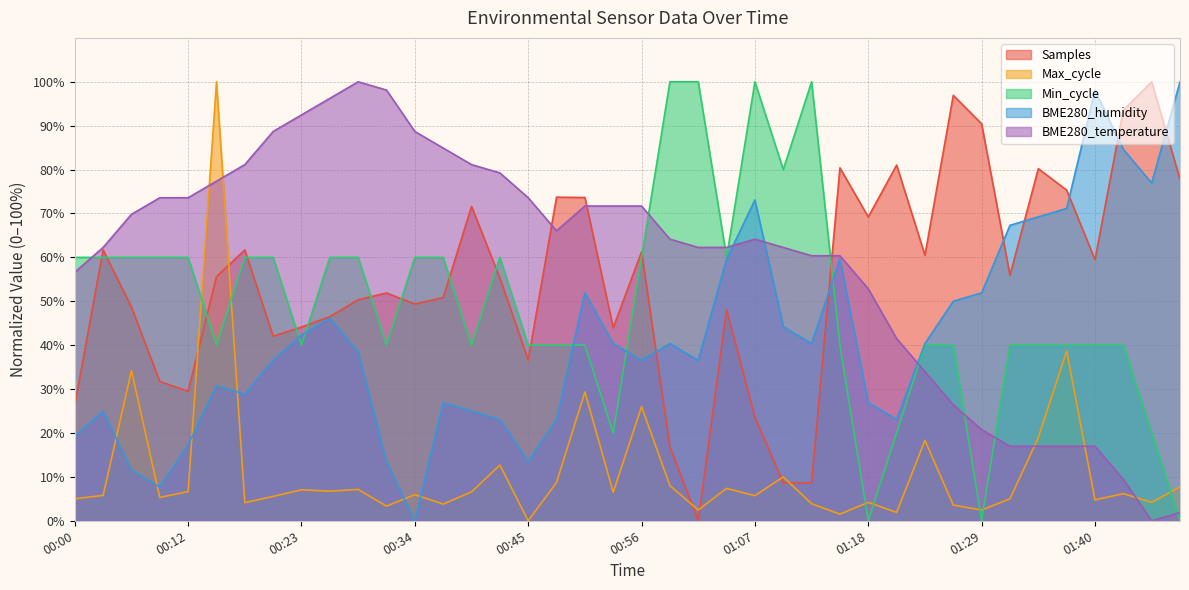

What is the sum of the BME280_temperature values at 01:35 and 00:54?

88.7